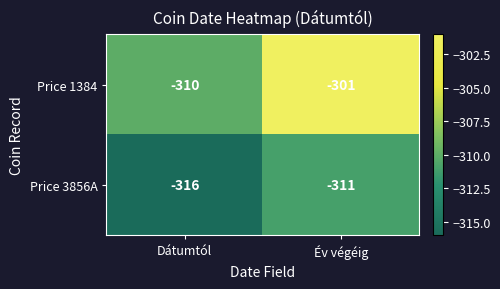

The Price 3856A series shows -311 at Év végéig. True or false?

True